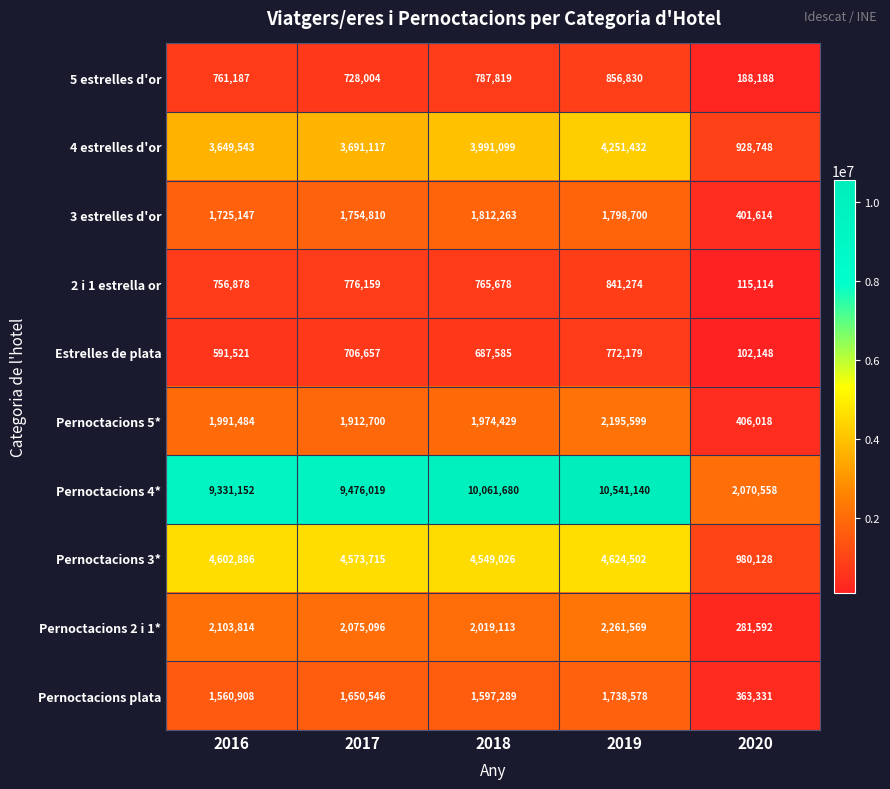

True or false: Estrelles de plata has a value of 706657 at 2017.

True